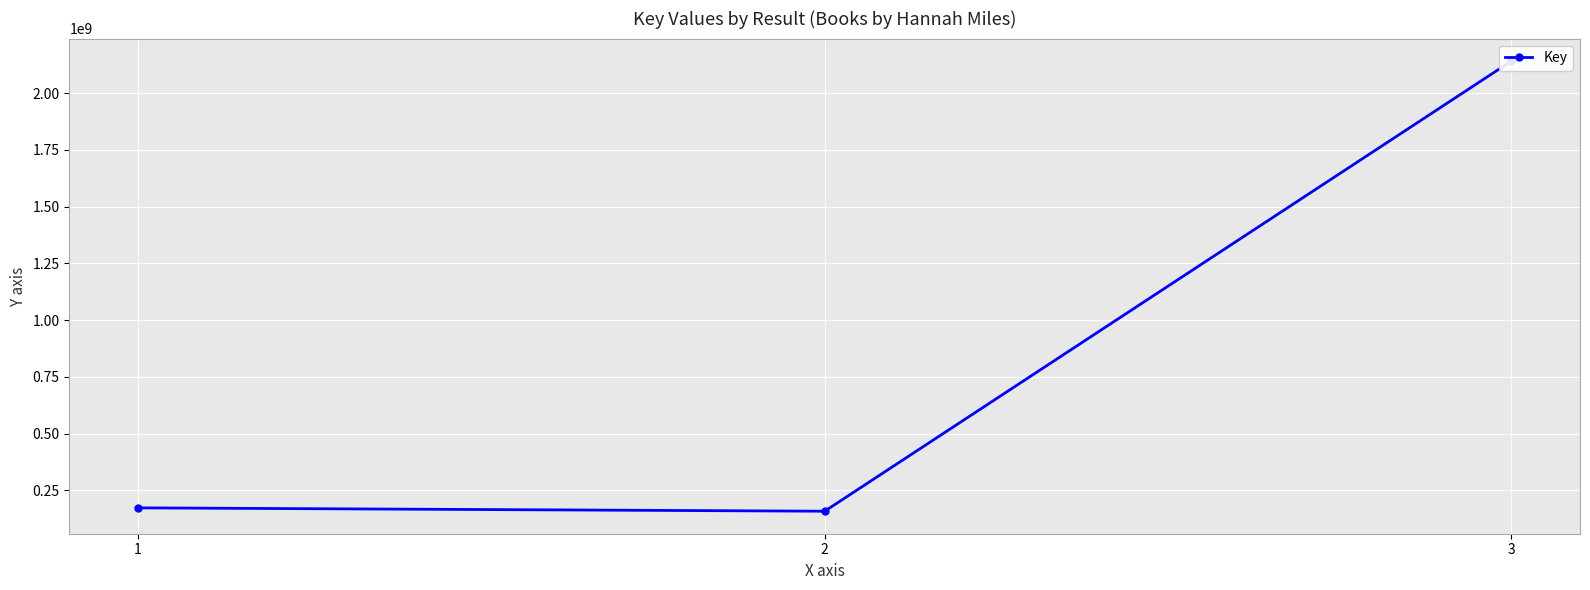

Does the chart display data point markers on the line(s)?

Yes